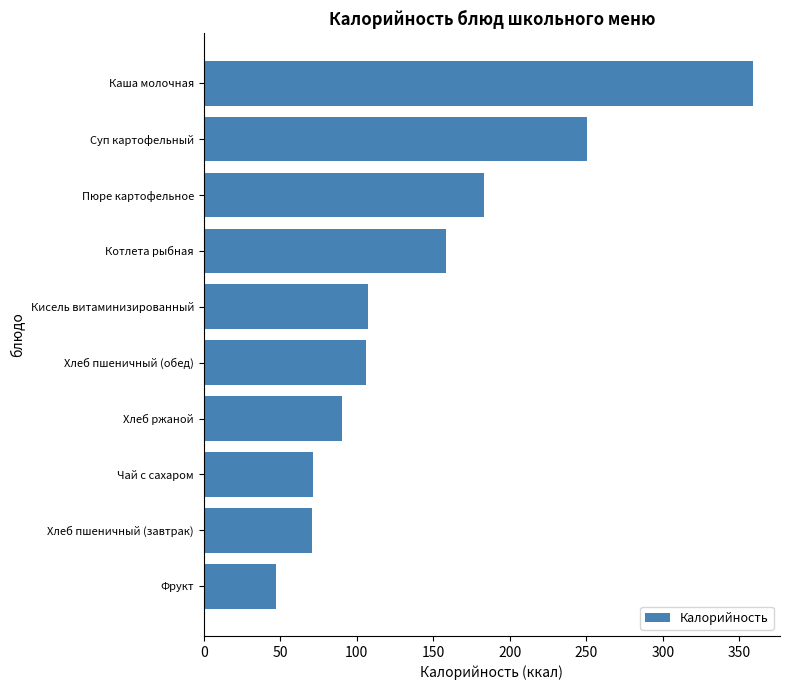

What is the ratio of the value at Фрукт to the value at Хлеб пшеничный (обед)?

0.4